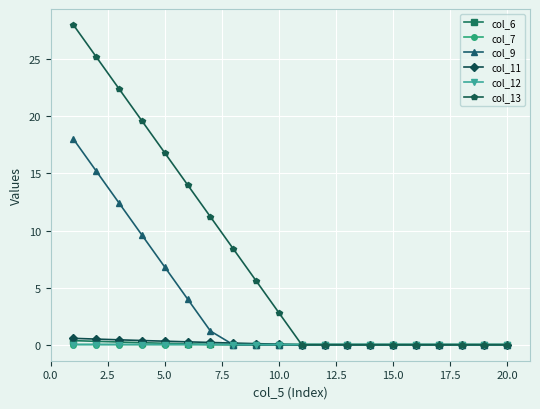

Does the chart have visible grid lines?

Yes